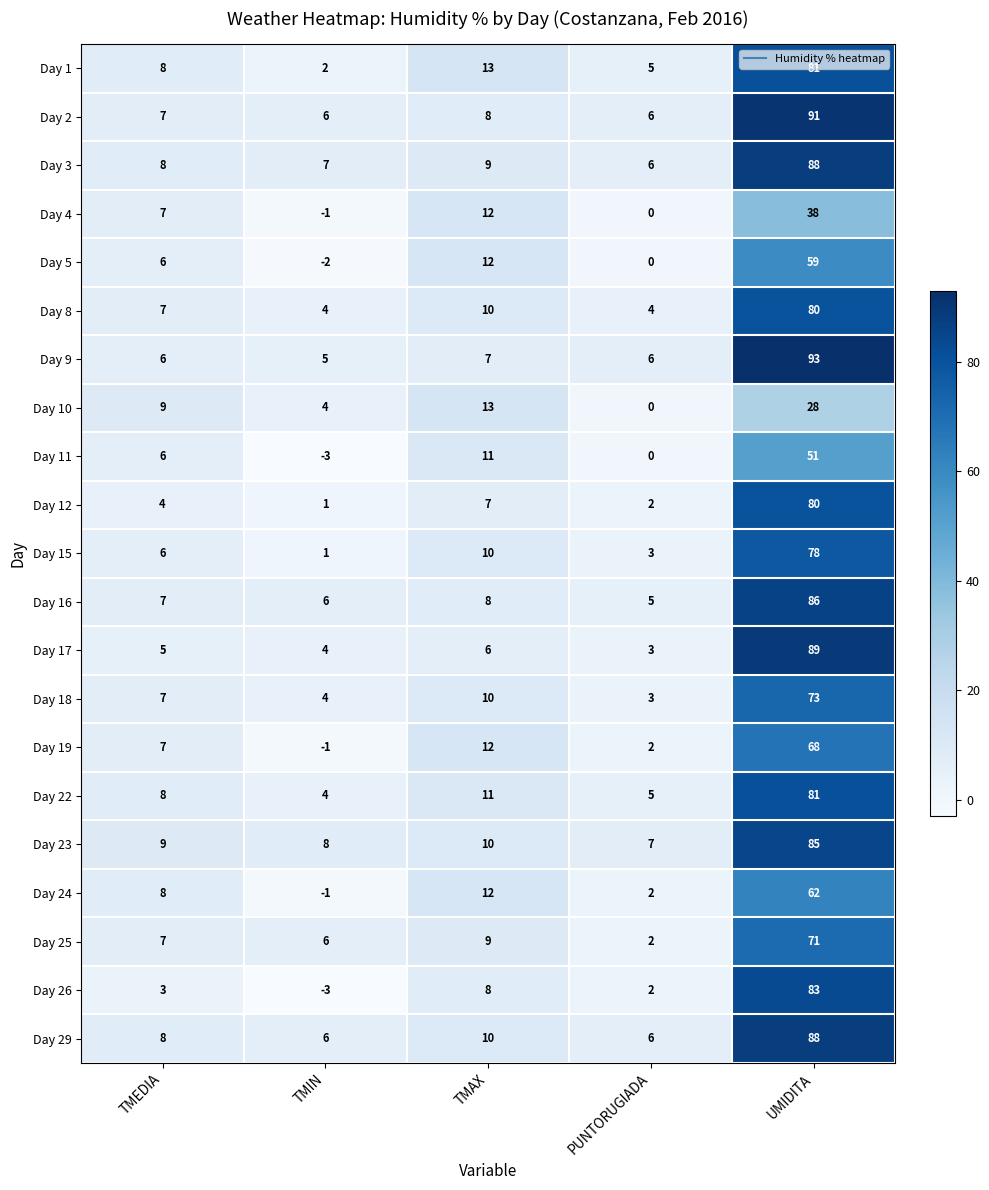

At which category is the sum across all series the highest?

UMIDITA